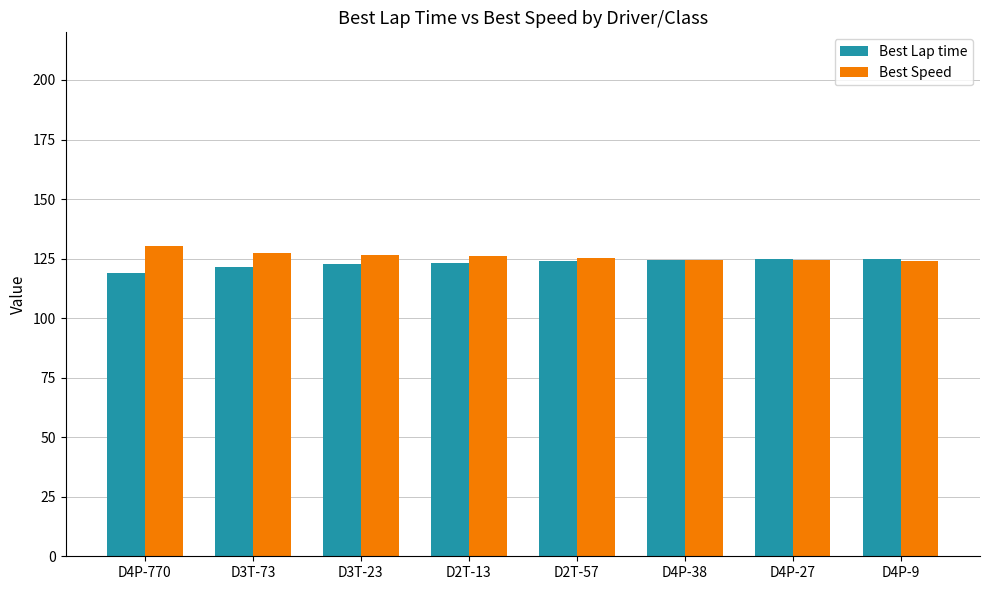

The value of Best Lap time at D2T-57 is 31.5. True or false?

False